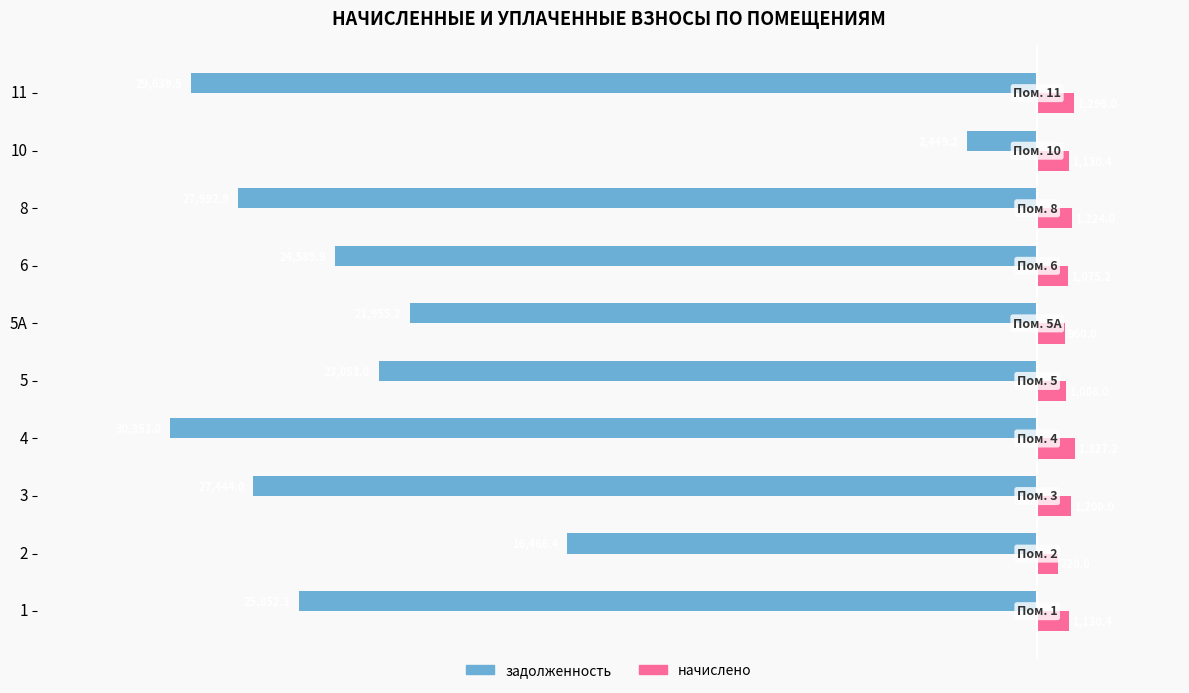

List the labels in order of задолженность value, largest first.

10, 2, 5А, 5, 6, 1, 3, 8, 11, 4